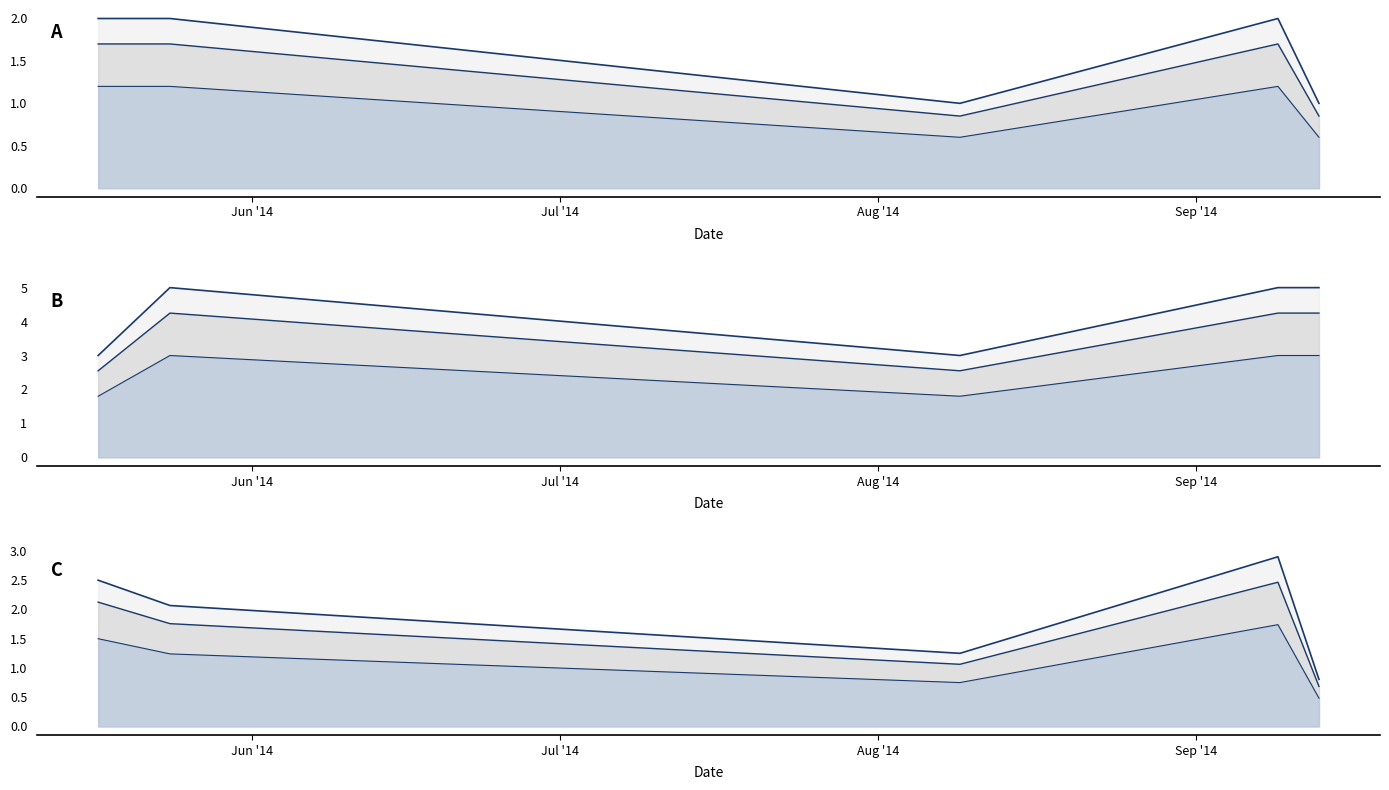

What is the spread (max minus min) of values at 2014-09-09?

3.3